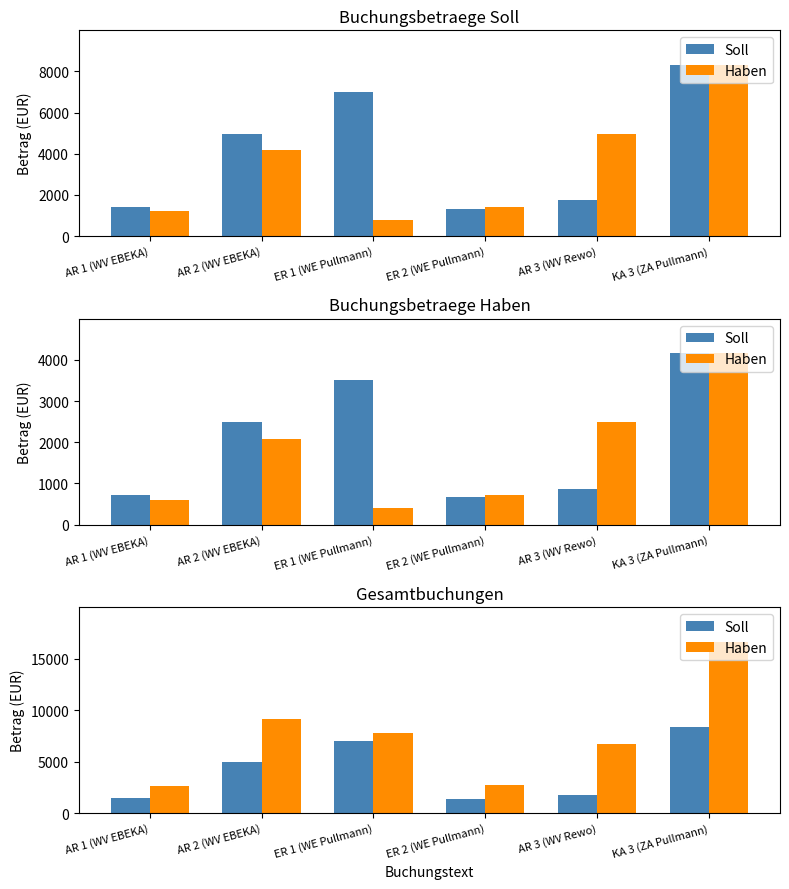

What is the approximate value of Soll at AR 2 (WV EBEKA)?

4965.2